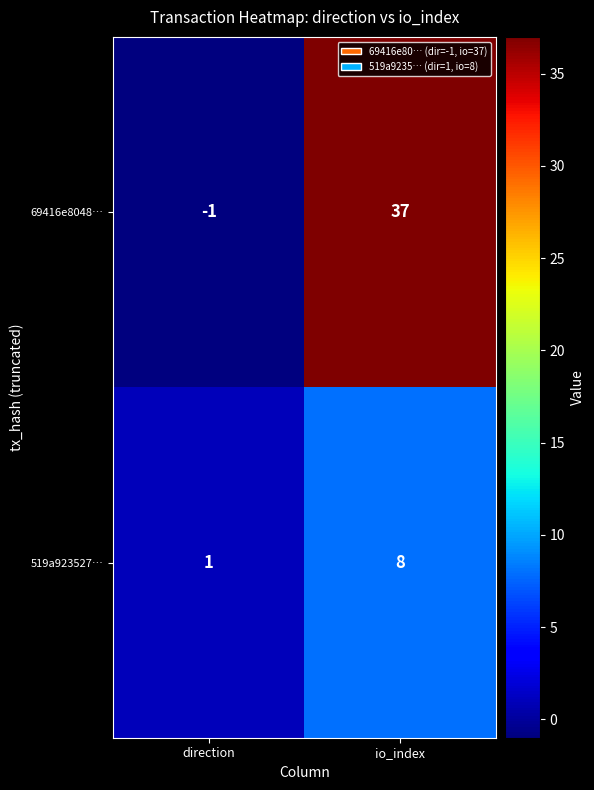

What is the sum of all 69416e8048… values?

36